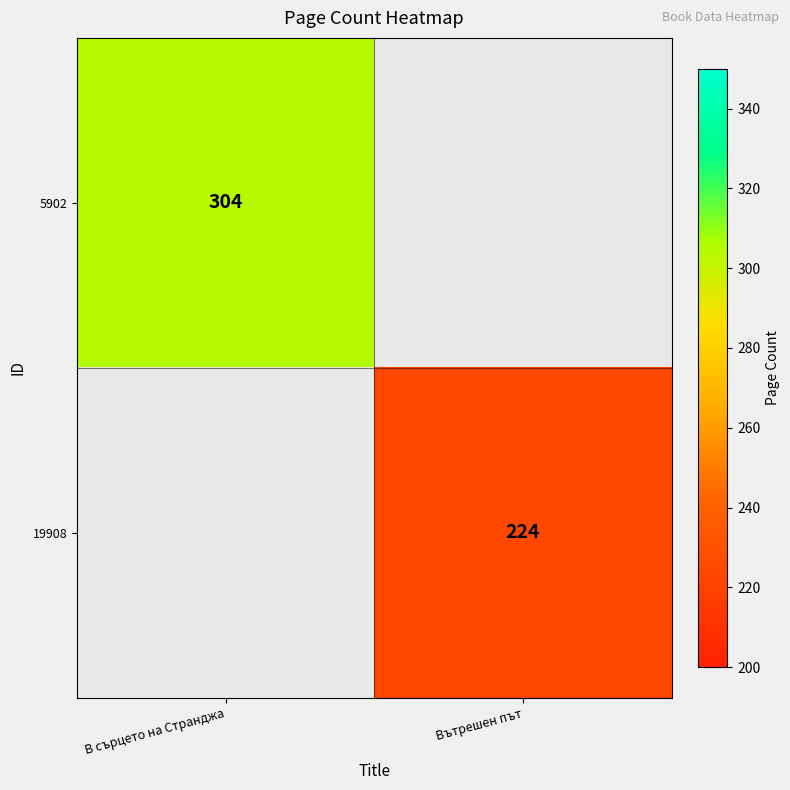

True or false: 19908 has a value of 224 at Вътрешен път.

True